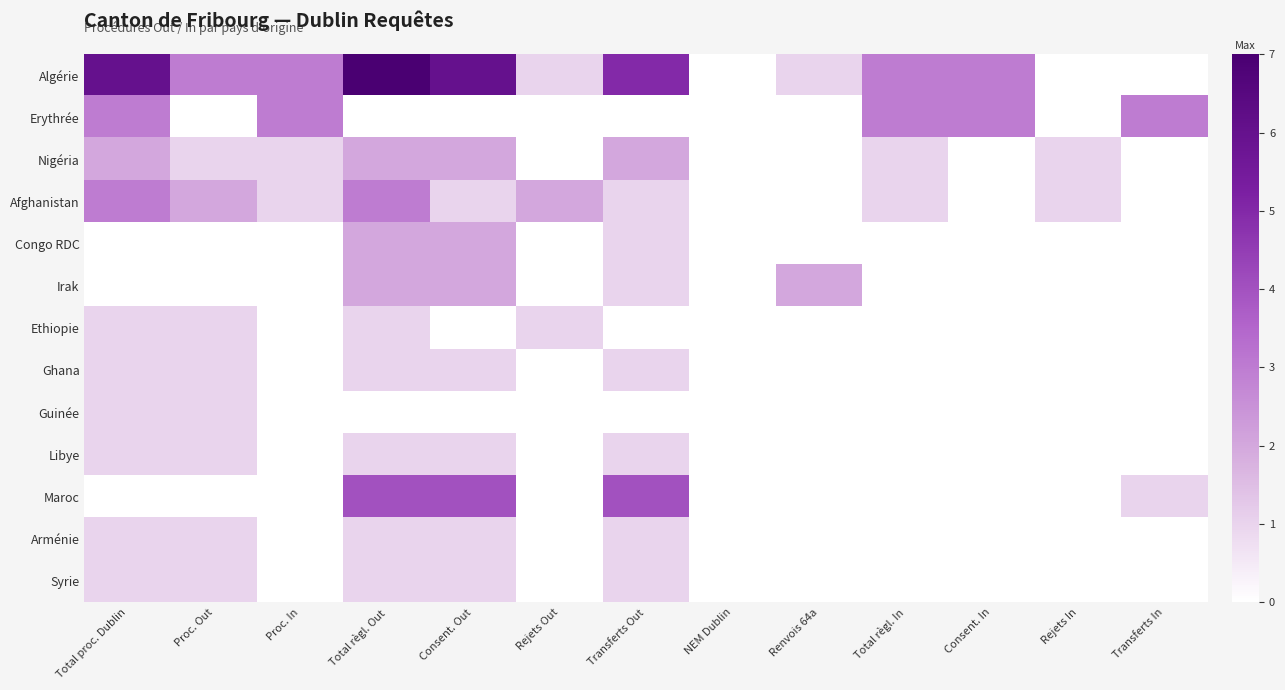

Rank the series at Consent. Out from lowest to highest value.

Erythrée, Ethiopie, Guinée, Afghanistan, Ghana, Libye, Arménie, Syrie, Nigéria, Congo RDC, Irak, Maroc, Algérie